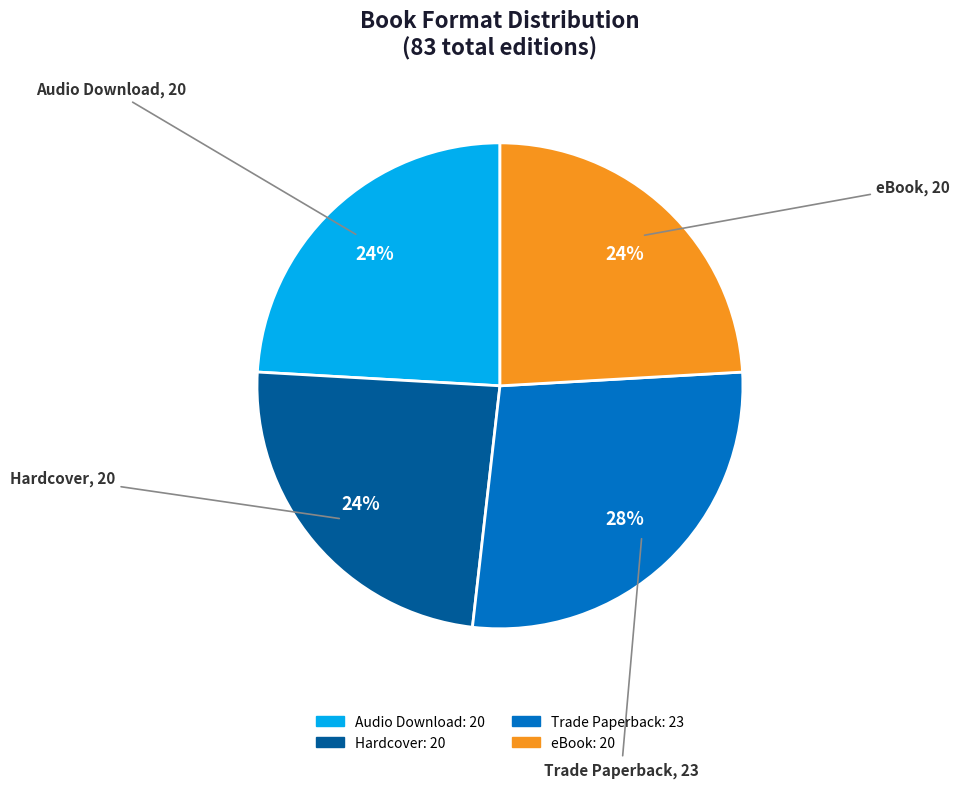

Does any single category account for the majority?

No